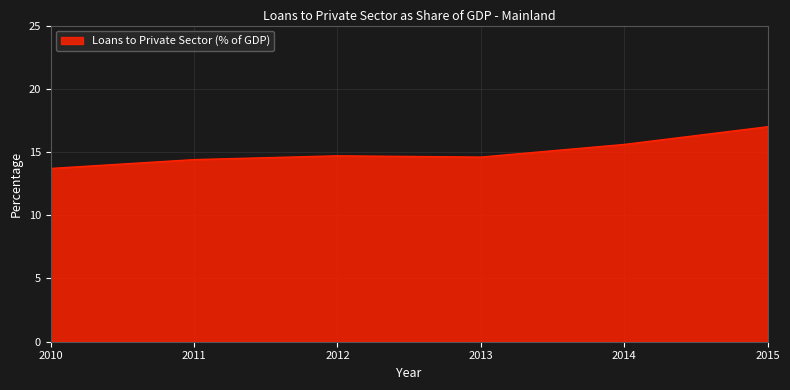

What is the greatest value displayed?

17.0